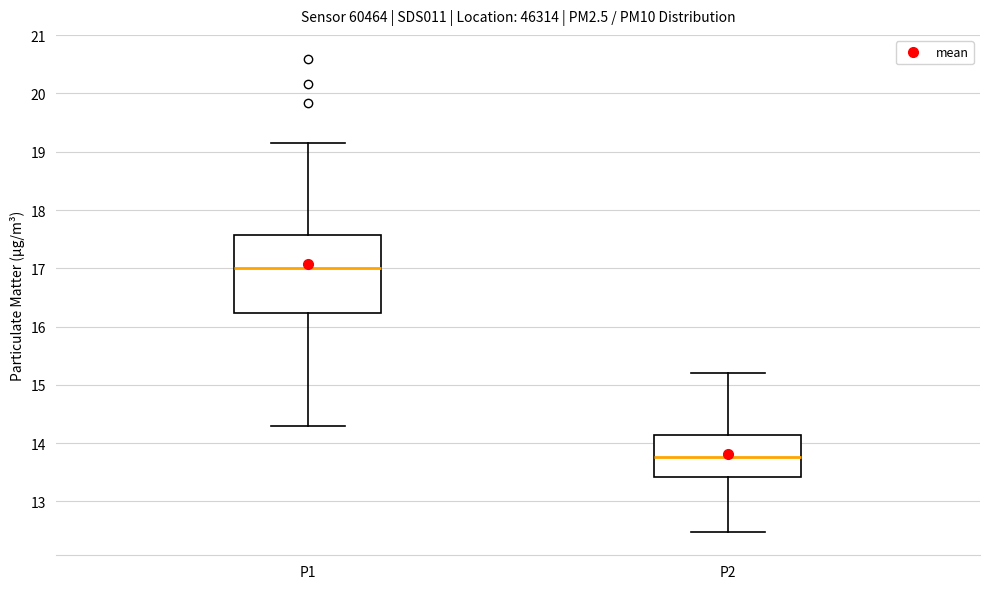

Where does the upper whisker of the box for P2 end on the y-axis? The values are not printed on the chart, so give them approximately, as read against the axis.

15.2